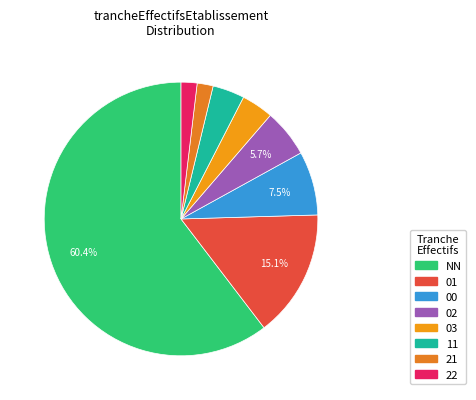

What is the ratio of the value at 02 to the value at 03?

1.5